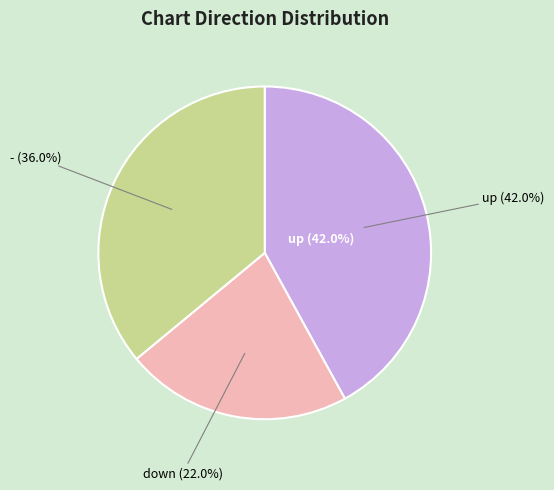

To the nearest percent, what portion does - represent?

36%